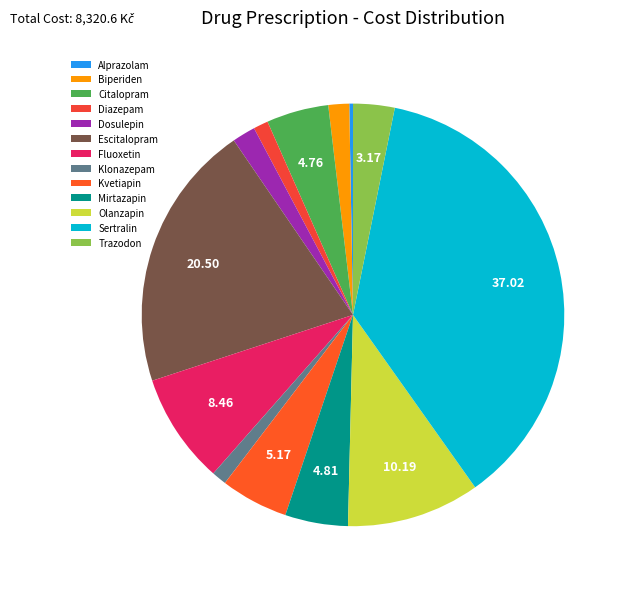

Count the number of slices in the pie.

13